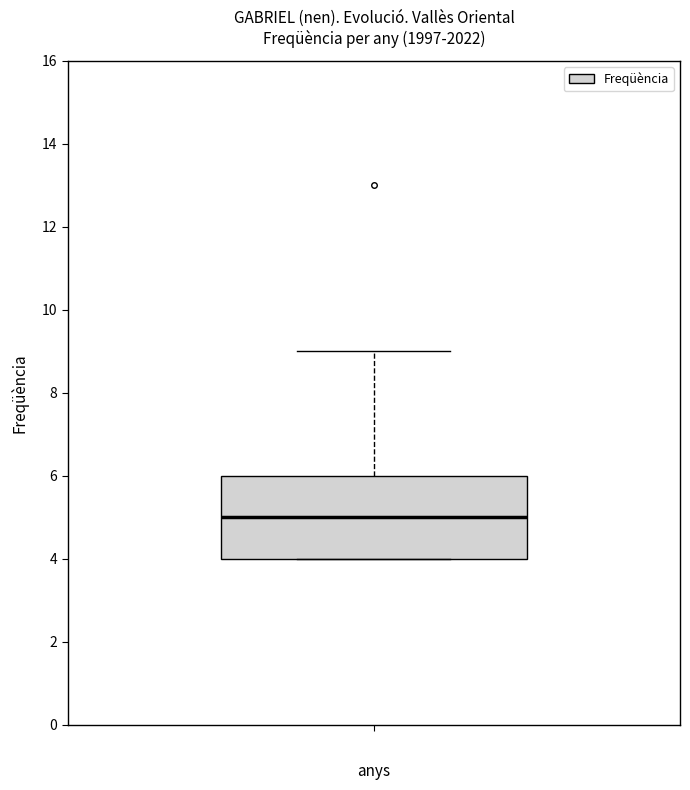

Where is the lower edge of the box on the y-axis? The values are not printed on the chart, so give them approximately, as read against the axis.

4